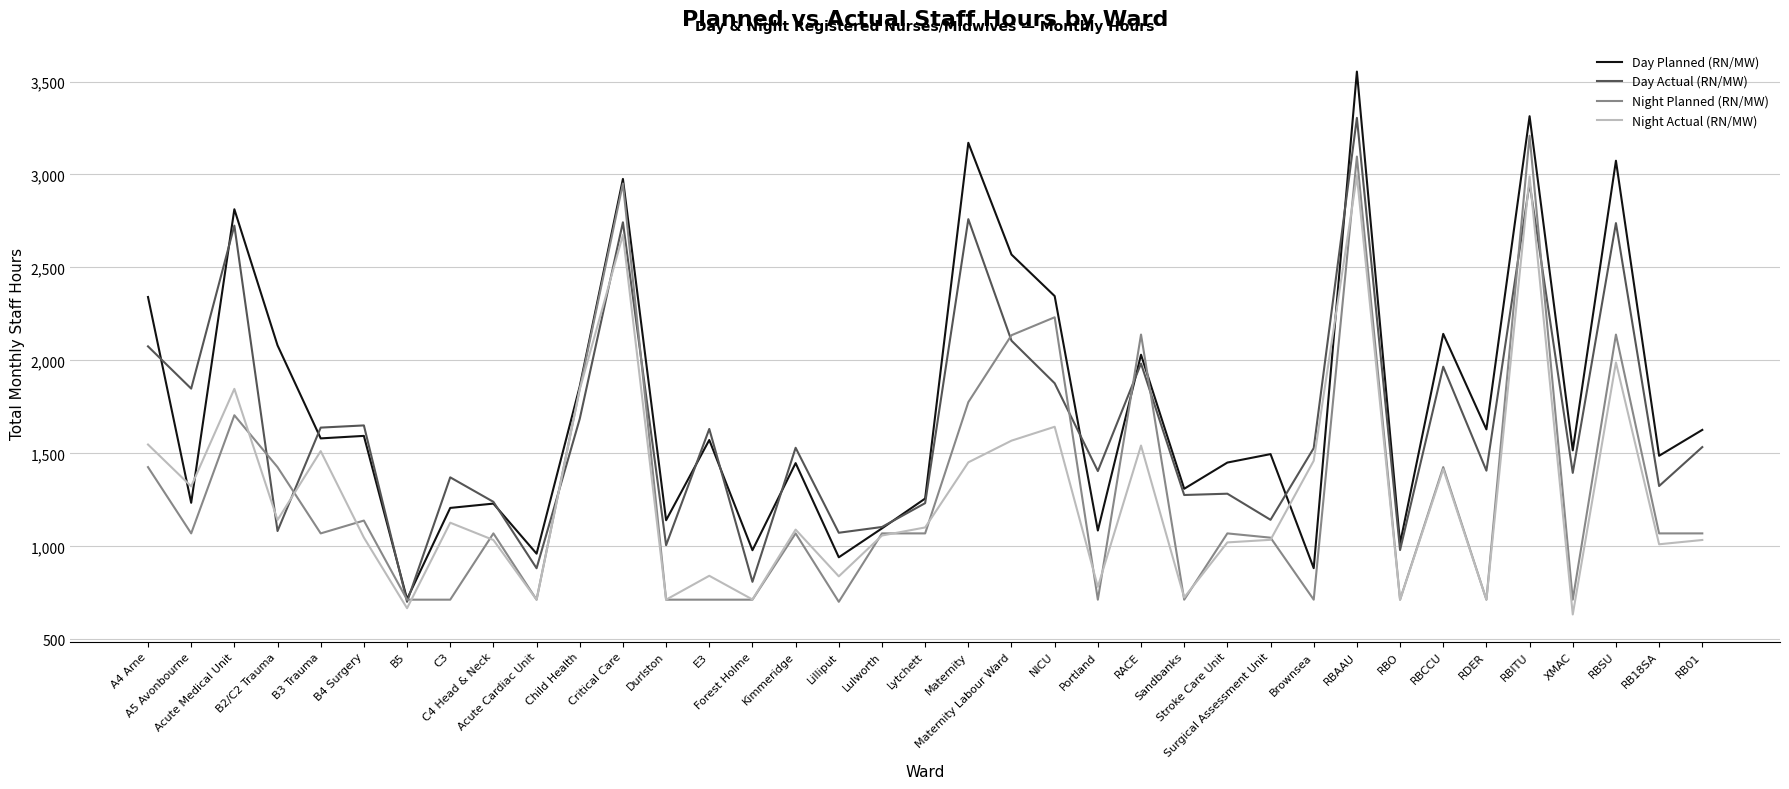

Which series has the largest range (max minus min)?

Day Planned (RN/MW)